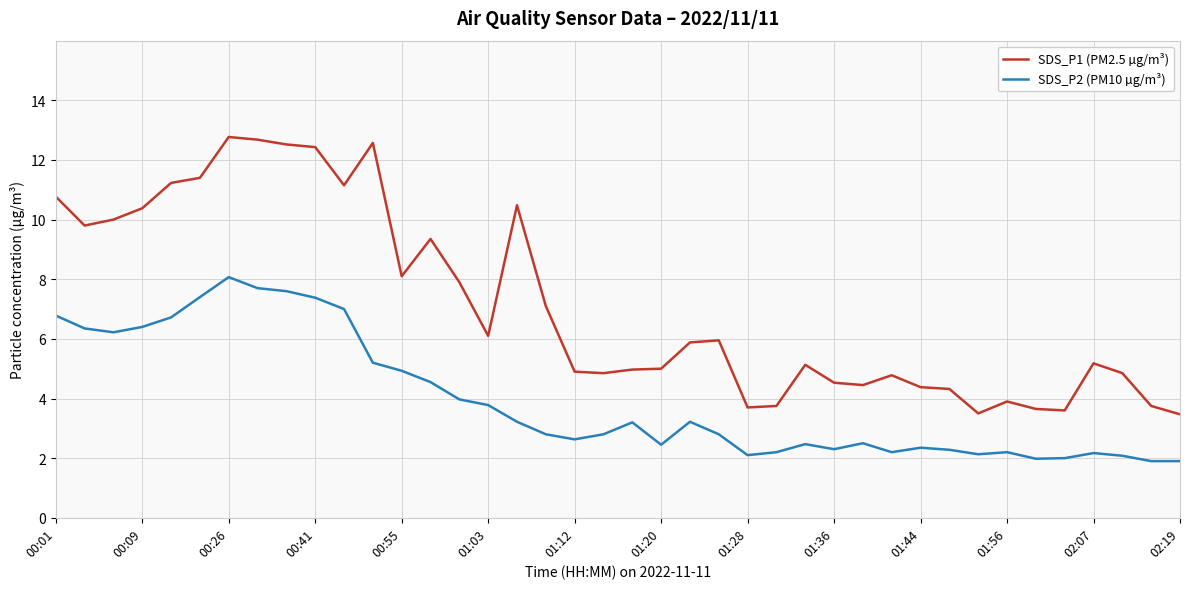

Which series has the largest range (max minus min)?

SDS_P1 (PM2.5 µg/m³)